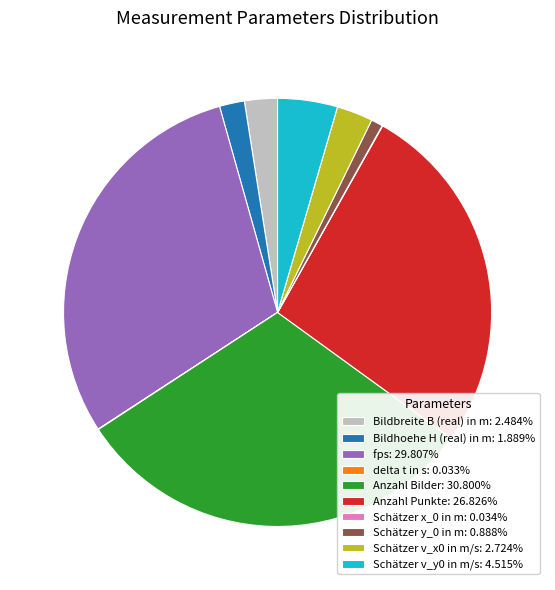

What is the ratio of the value at Anzahl Punkte: 26.826% to the value at Schätzer v_y0 in m/s: 4.515%?

5.9